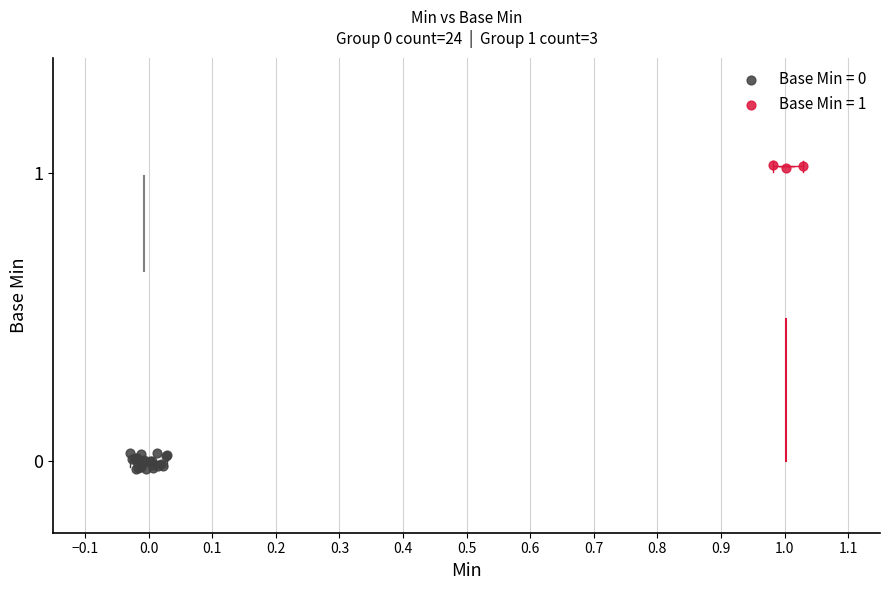

Which series reaches the maximum Y coordinate?

Base Min = 1